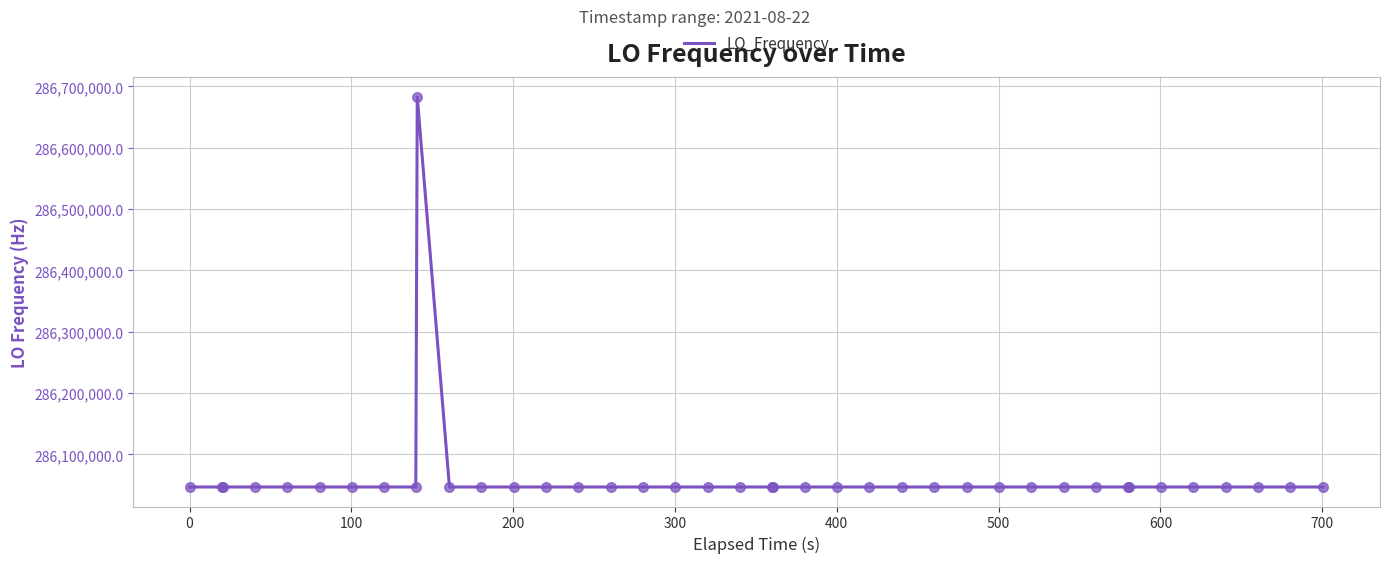

What is the difference between the maximum and minimum values?

635706.7